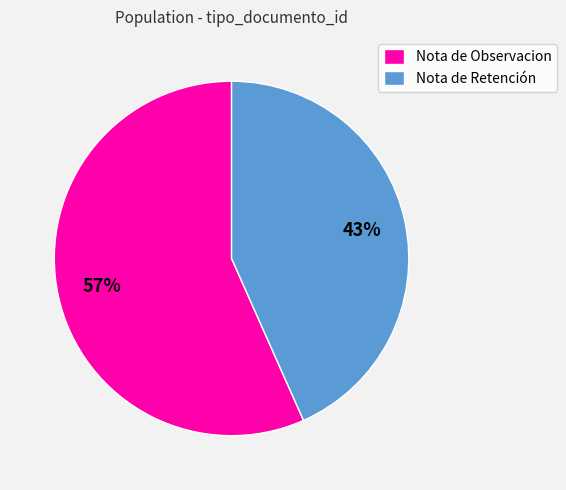

The Nota de Retención slice represents 36% of the pie. True or false?

False